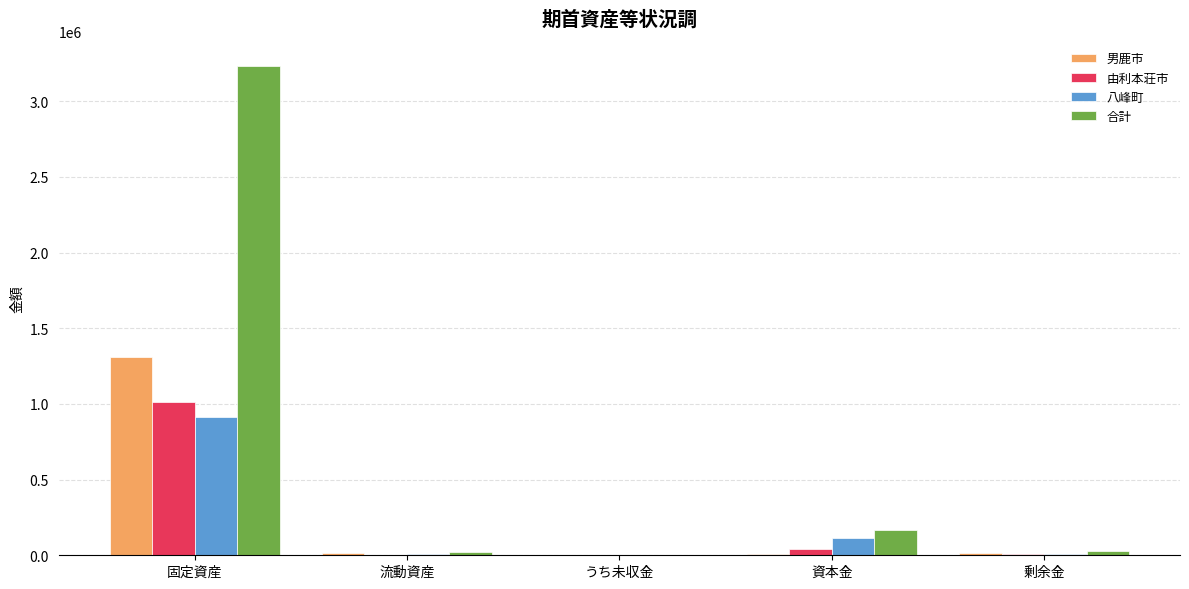

Is the value of 男鹿市 at 剰余金 greater than the value of 合計 at 資本金?

No